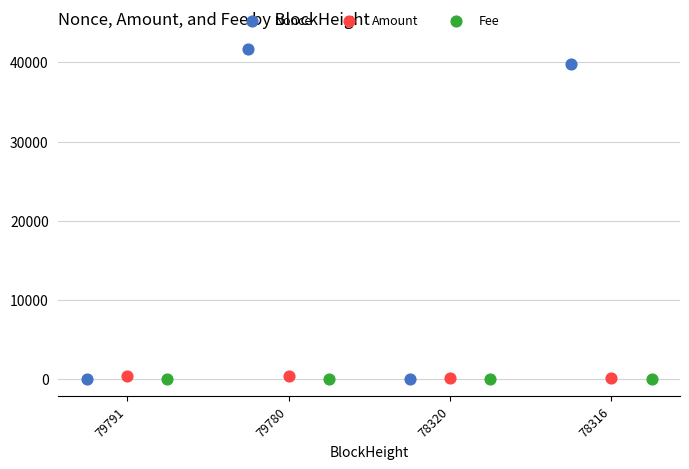

Which series has the widest spread of Y values?

Nonce